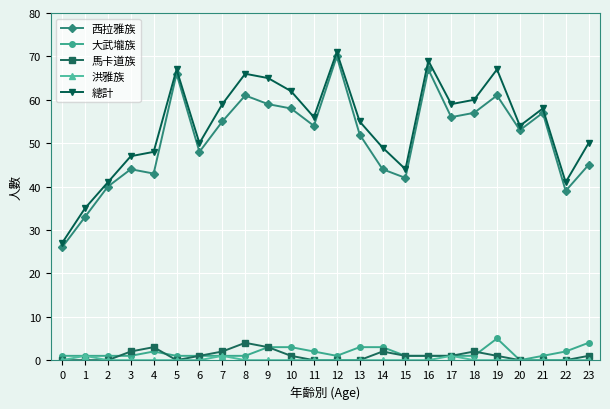

Does the chart have visible grid lines?

Yes